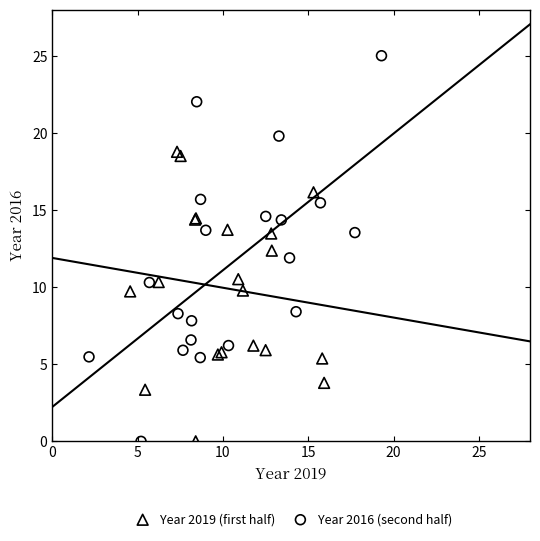

What are all the series names shown in the legend?

Year 2019 (first half), Year 2016 (second half)